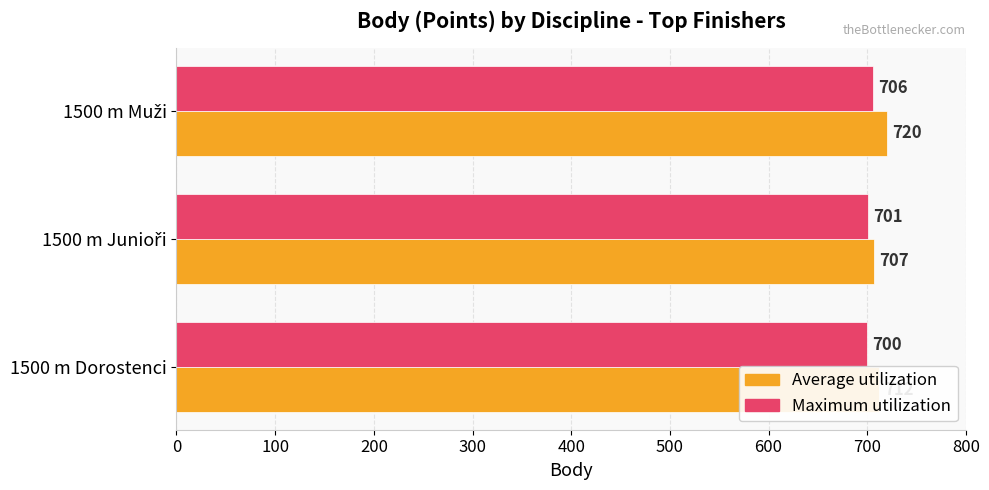

How many Maximum utilization values are between 700 and 706?

3